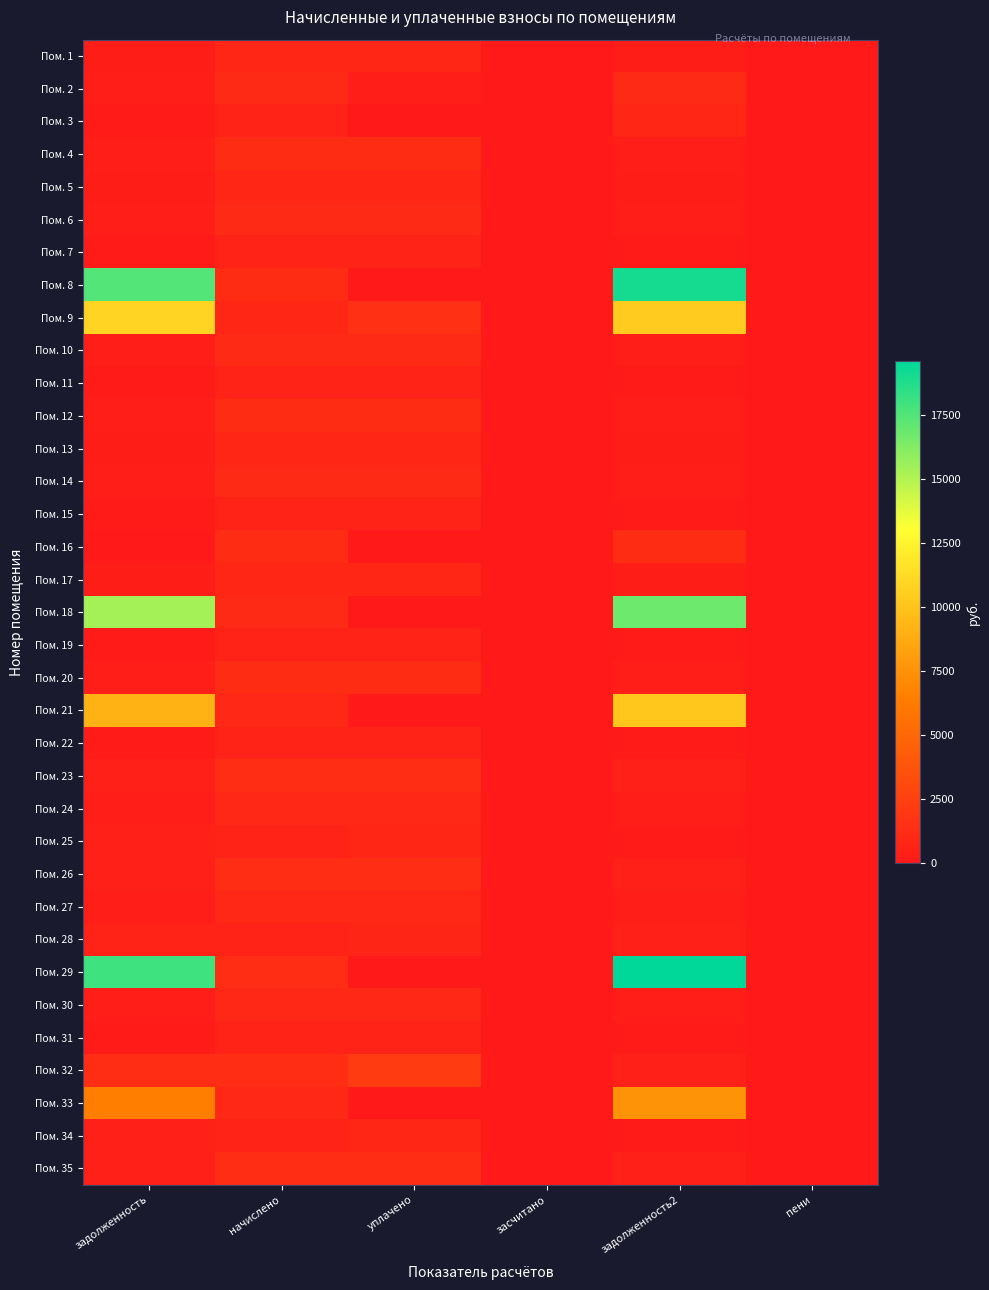

Reading left to right, list all the values displayed in this chart.

Пом. 1: задолженность=282.2	начислено=846.7	уплачено=846.7	засчитано=0.0	задолженность2=282.2	пени=0.0
Пом. 2: задолженность=365.8	начислено=1097.3	уплачено=366.0	засчитано=0.0	задолженность2=1097.4	пени=0.0
Пом. 3: задолженность=216.8	начислено=648.0	уплачено=0.0	засчитано=0.0	задолженность2=866.9	пени=0.0
Пом. 4: задолженность=410.4	начислено=1231.2	уплачено=1231.2	засчитано=0.0	задолженность2=410.4	пени=0.0
Пом. 5: задолженность=282.2	начислено=846.7	уплачено=846.7	засчитано=0.0	задолженность2=282.2	пени=0.0
Пом. 6: задолженность=365.0	начислено=1095.1	уплачено=1095.1	засчитано=0.0	задолженность2=365.0	пени=0.0
Пом. 7: задолженность=215.3	начислено=645.8	уплачено=645.8	засчитано=0.0	задолженность2=215.3	пени=0.0
Пом. 8: задолженность=17463.4	начислено=1250.6	уплачено=0.0	засчитано=0.0	задолженность2=19055.5	пени=0.0
Пом. 9: задолженность=10894.4	начислено=848.9	уплачено=1500.0	засчитано=0.0	задолженность2=10454.6	пени=0.0
Пом. 10: задолженность=362.2	начислено=1086.5	уплачено=1086.5	засчитано=0.0	задолженность2=362.2	пени=0.0
Пом. 11: задолженность=215.3	начислено=645.8	уплачено=645.8	засчитано=0.0	задолженность2=215.3	пени=0.0
Пом. 12: задолженность=392.0	начислено=1242.0	уплачено=1220.0	засчитано=0.0	задолженность2=414.0	пени=0.0
Пом. 13: задолженность=283.7	начислено=851.0	уплачено=851.0	засчитано=0.0	задолженность2=283.7	пени=0.0
Пом. 14: задолженность=372.2	начислено=1116.7	уплачено=1116.7	засчитано=0.0	задолженность2=372.2	пени=0.0
Пом. 15: задолженность=211.0	начислено=632.9	уплачено=632.9	засчитано=0.0	задолженность2=211.0	пени=0.0
Пом. 16: задолженность=7.0	начислено=1248.5	уплачено=7.0	засчитано=0.0	задолженность2=1248.9	пени=0.0
Пом. 17: задолженность=279.4	начислено=838.1	уплачено=838.1	засчитано=0.0	задолженность2=279.4	пени=0.0
Пом. 18: задолженность=15382.3	начислено=1101.6	уплачено=0.0	засчитано=0.0	задолженность2=16784.6	пени=0.0
Пом. 19: задолженность=215.3	начислено=645.8	уплачено=645.8	засчитано=0.0	задолженность2=215.3	пени=0.0
Пом. 20: задолженность=417.6	начислено=1252.8	уплачено=1252.8	засчитано=0.0	задолженность2=417.6	пени=0.0
Пом. 21: задолженность=9142.1	начислено=928.8	уплачено=0.0	засчитано=0.0	задолженность2=10250.2	пени=0.0
Пом. 22: задолженность=216.0	начислено=648.0	уплачено=648.0	засчитано=0.0	задолженность2=216.0	пени=0.0
Пом. 23: задолженность=428.4	начислено=1285.2	уплачено=1285.2	засчитано=0.0	задолженность2=428.4	пени=0.0
Пом. 24: задолженность=314.6	начислено=943.9	уплачено=943.9	засчитано=0.0	задолженность2=314.6	пени=0.0
Пом. 25: задолженность=424.8	начислено=637.2	уплачено=849.6	засчитано=0.0	задолженность2=212.5	пени=0.0
Пом. 26: задолженность=433.3	начислено=1302.5	уплачено=1301.6	засчитано=0.0	задолженность2=434.2	пени=0.0
Пом. 27: задолженность=314.6	начислено=943.9	уплачено=943.9	засчитано=0.0	задолженность2=314.6	пени=0.0
Пом. 28: задолженность=581.8	начислено=630.7	уплачено=781.9	засчитано=0.0	задолженность2=422.6	пени=11.7
Пом. 29: задолженность=17976.1	начислено=1287.4	уплачено=0.0	засчитано=0.0	задолженность2=19615.0	пени=0.0
Пом. 30: задолженность=317.5	начислено=954.7	уплачено=954.0	засчитано=0.0	задолженность2=318.2	пени=0.0
Пом. 31: задолженность=205.2	начислено=615.6	уплачено=615.6	засчитано=0.0	задолженность2=205.2	пени=0.0
Пом. 32: задолженность=1289.5	начислено=1287.4	уплачено=2146.4	засчитано=0.0	задолженность2=428.2	пени=3.2
Пом. 33: задолженность=6502.8	начислено=926.6	уплачено=0.0	засчитано=0.0	задолженность2=7561.8	пени=0.0
Пом. 34: задолженность=424.8	начислено=637.2	уплачено=849.6	засчитано=0.0	задолженность2=212.4	пени=0.0
Пом. 35: задолженность=434.8	начислено=1304.6	уплачено=1305.0	засчитано=0.0	задолженность2=434.4	пени=0.0